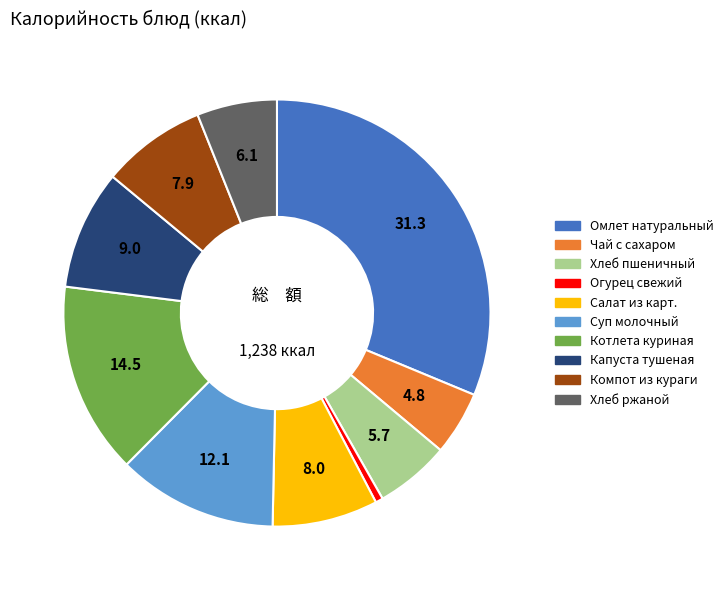

Do Огурец свежий and Хлеб пшеничный together represent more than half of the pie?

No